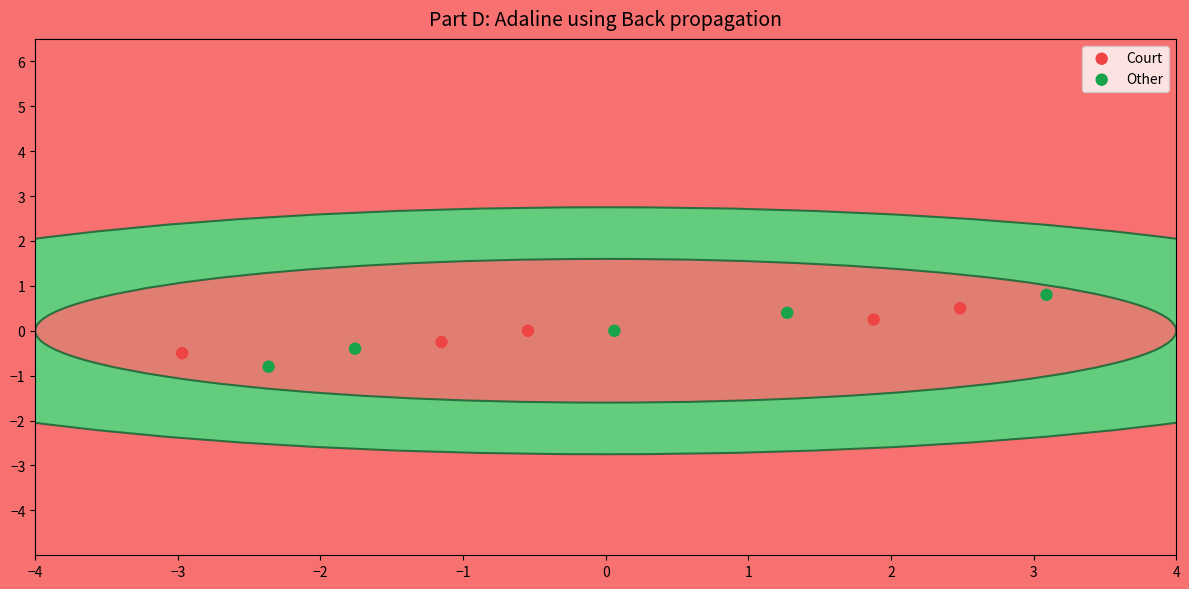

Which series has the widest spread of Y values?

Other